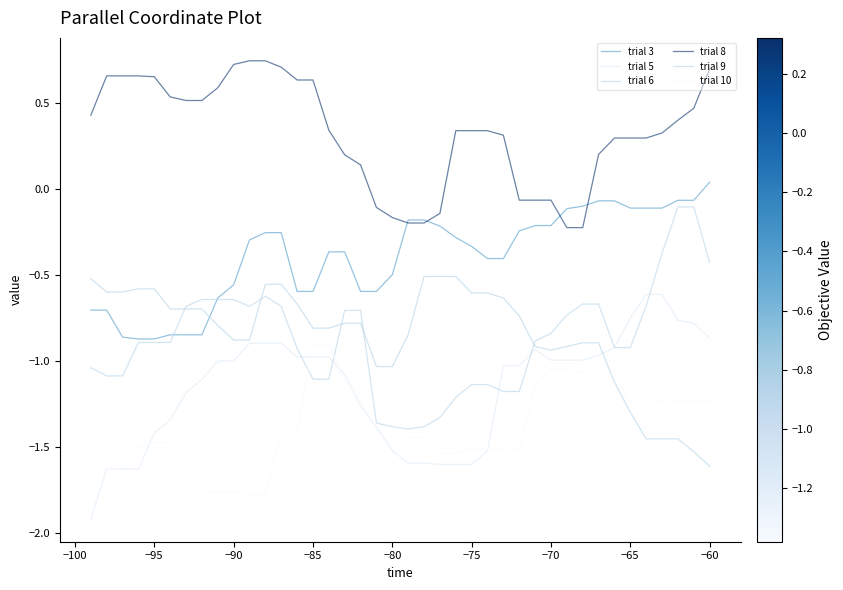

How many lines are shown in the chart?

6